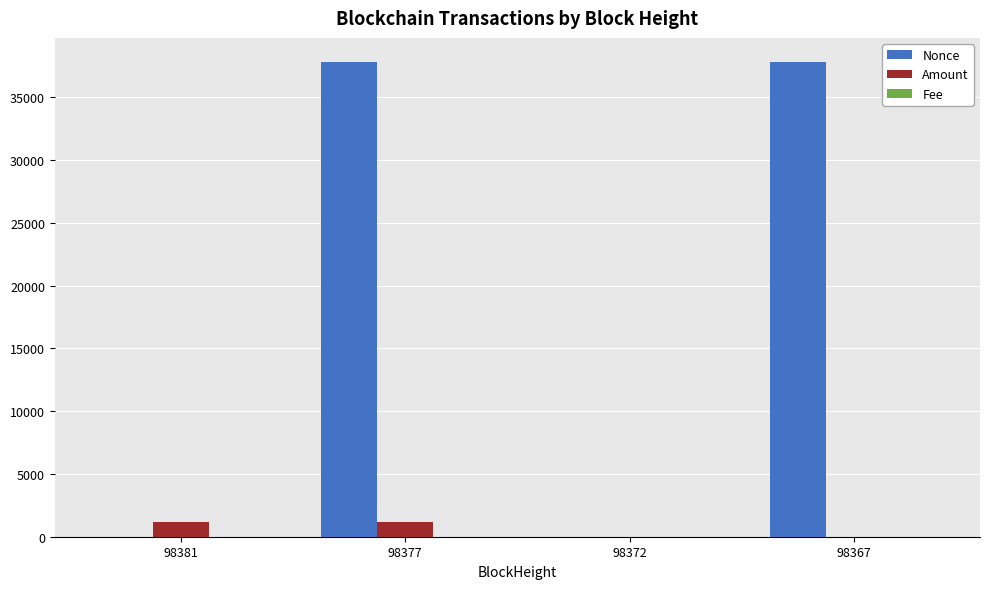

Which series has the largest range (max minus min)?

Nonce